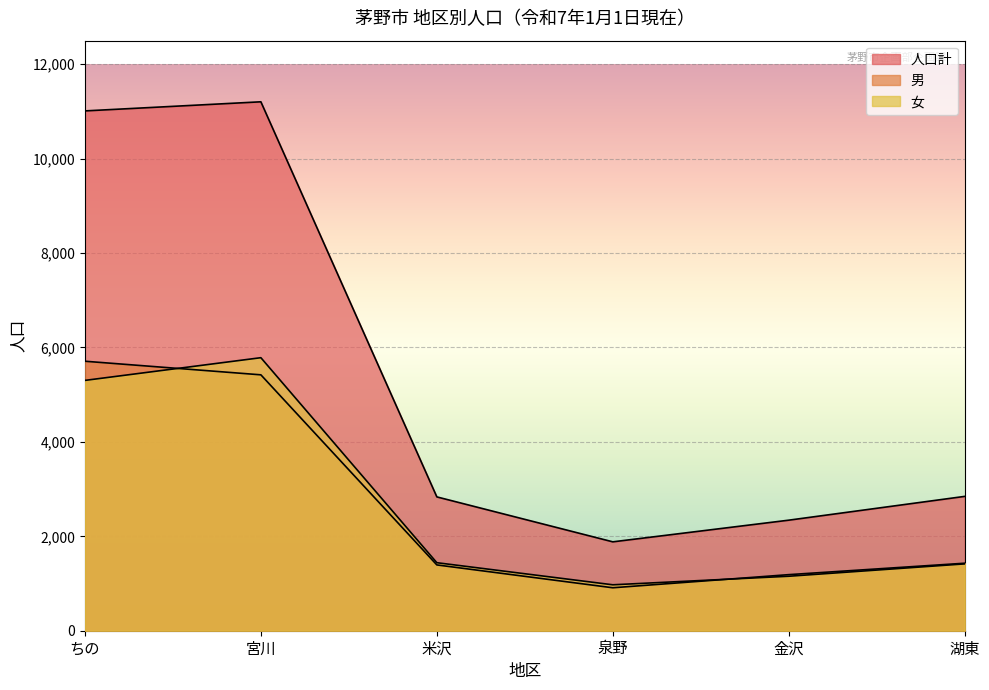

Is it true that 人口計 equals 14755 at ちの?

False